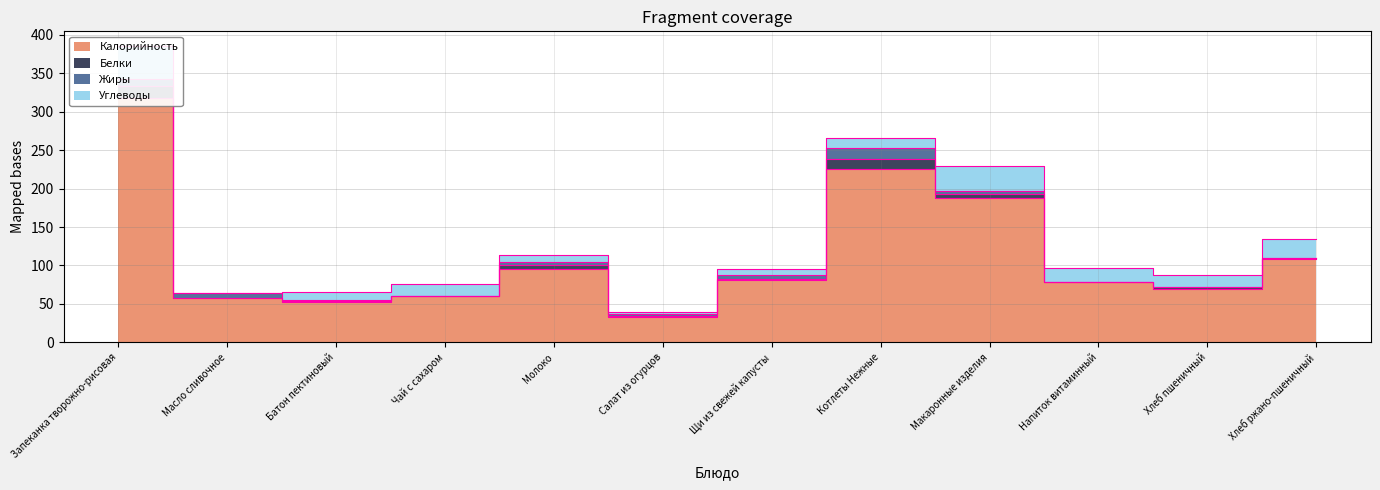

How many positive values does the Жиры series have?

8